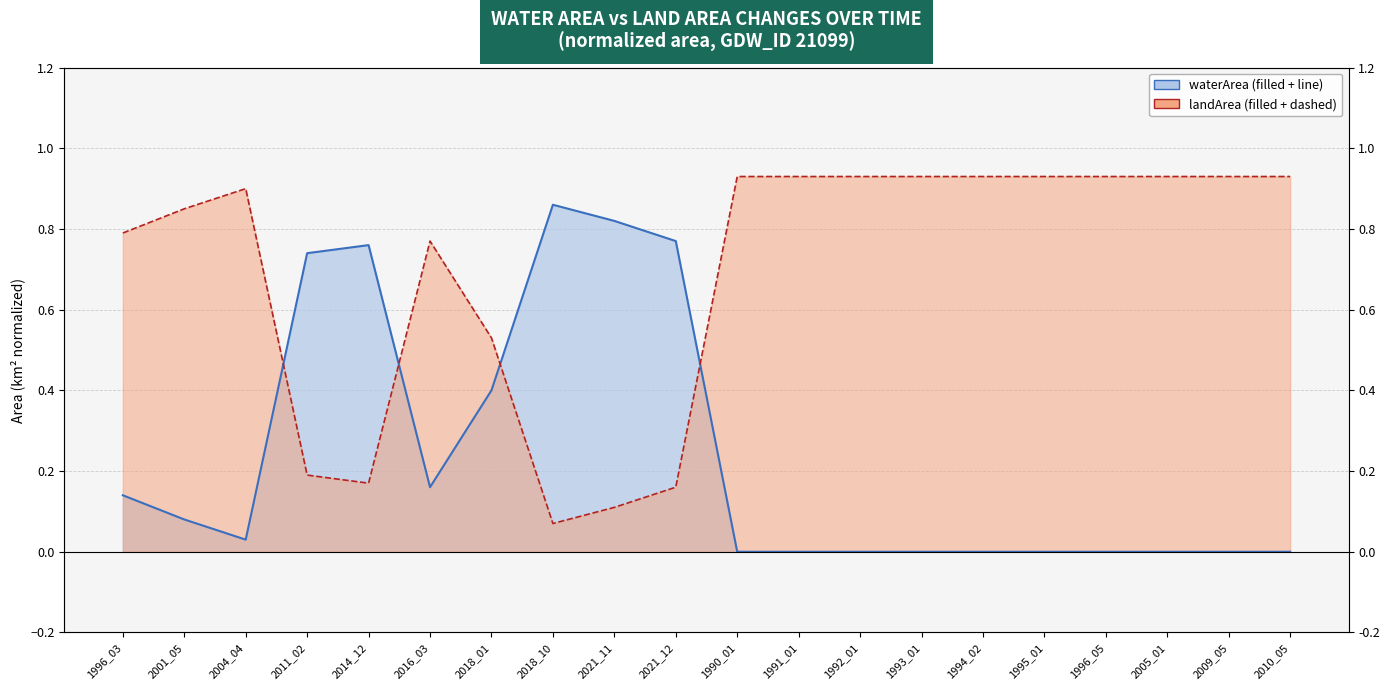

The value of waterArea (line) at 1991_01 is 0.4. True or false?

False